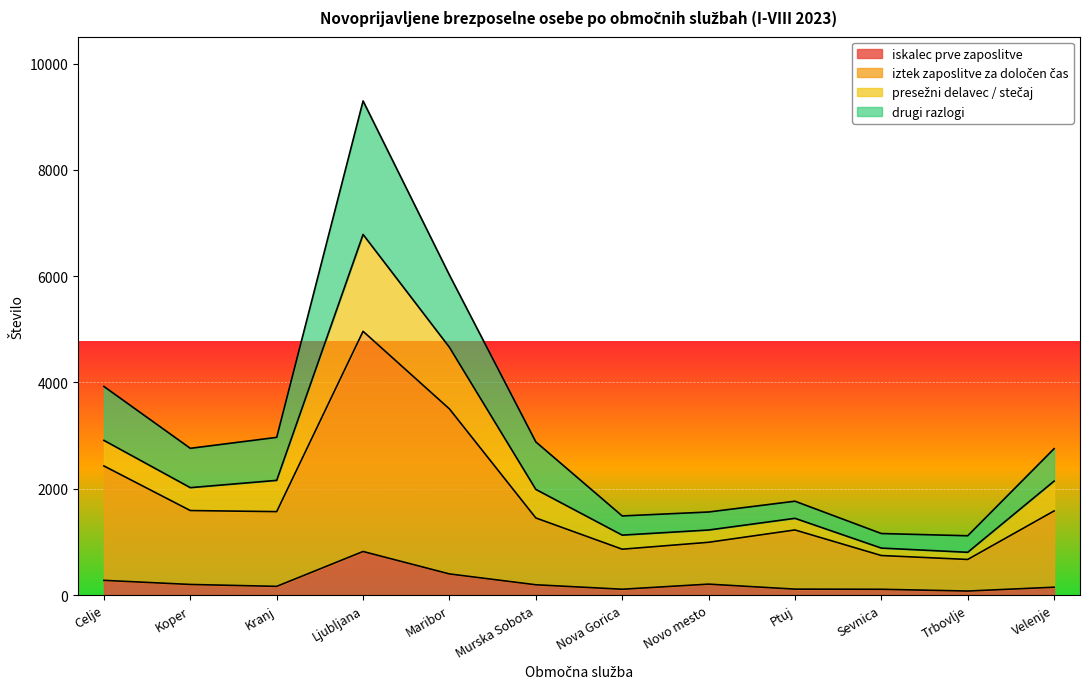

What is the total value across all series at Maribor?

6020